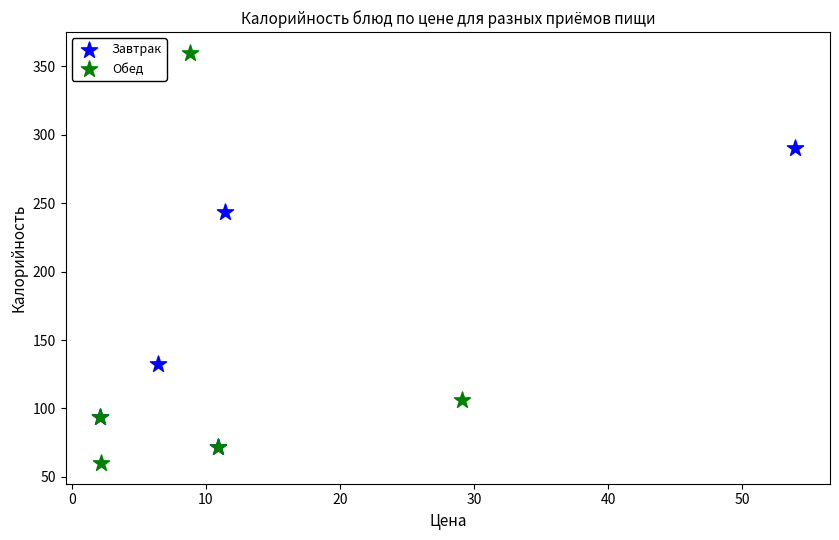

Which series has the widest spread of Y values?

Обед